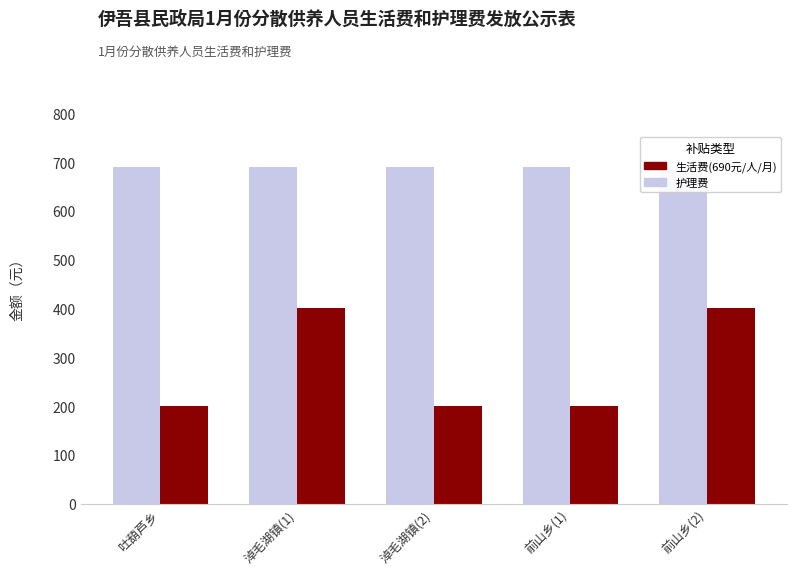

What is the minimum value for 生活费?

690